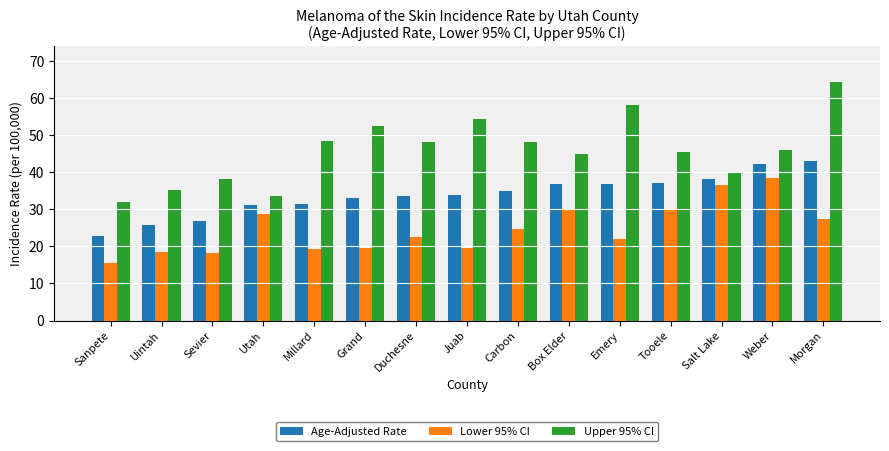

What are all the series names shown in the legend?

Age-Adjusted Rate, Lower 95% CI, Upper 95% CI